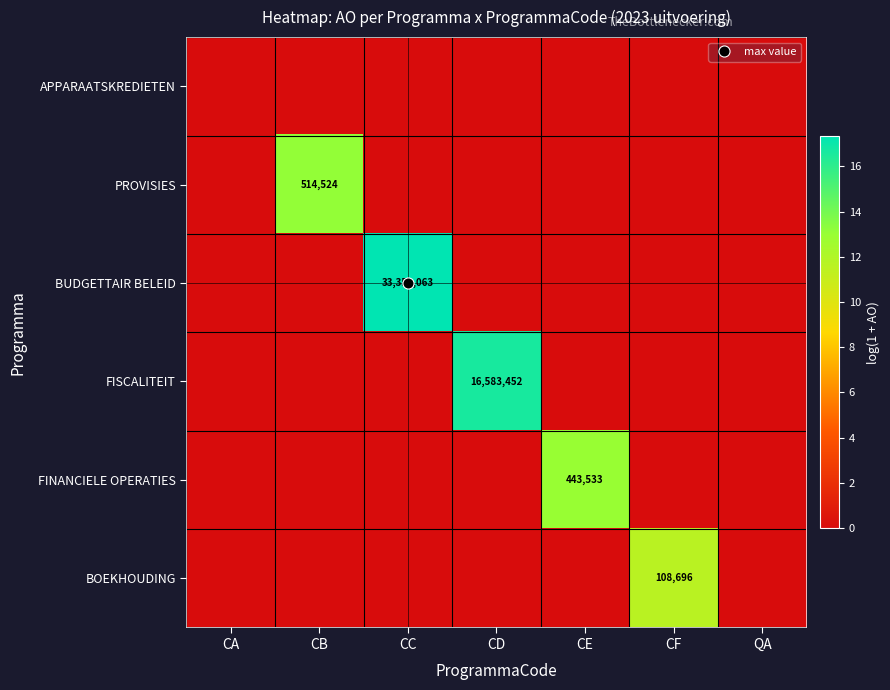

The value of FINANCIELE OPERATIES at CA is -4.5. True or false?

False